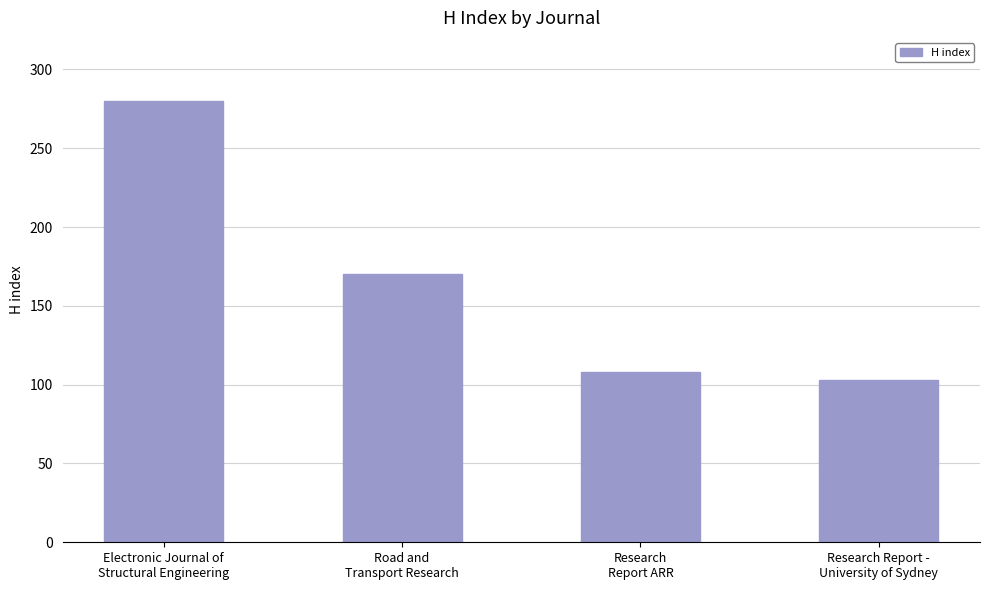

Approximately how many times larger is the value at Road and
Transport Research compared to Research
Report ARR?

1.6